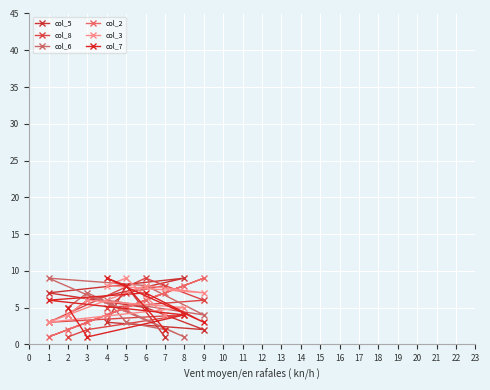

How many col_3 values are between 4 and 8?

7